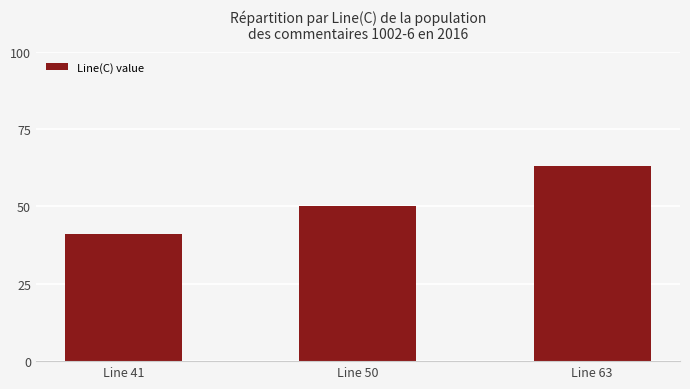

True or false: the data shows 50 at Line 50.

True